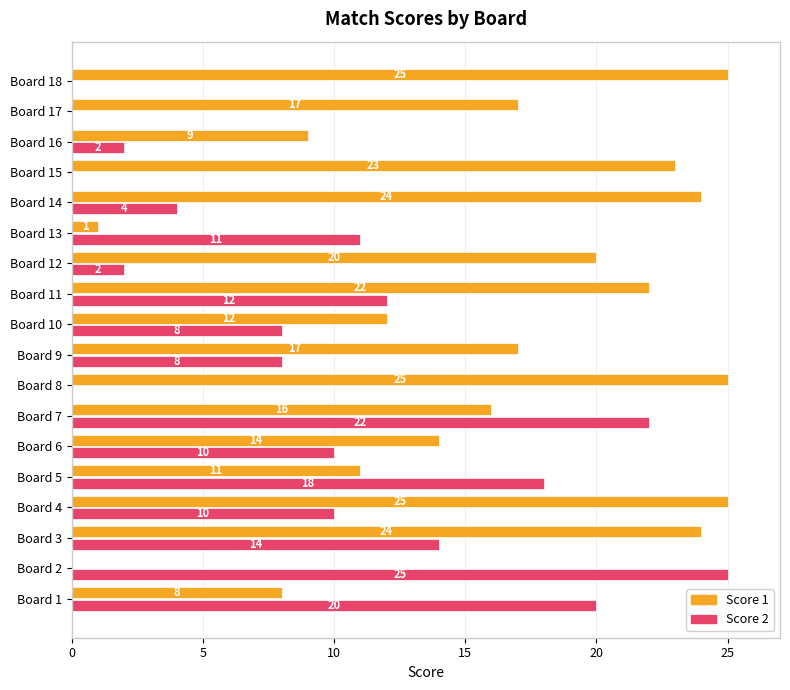

How many values in Score 2 are above zero?

14